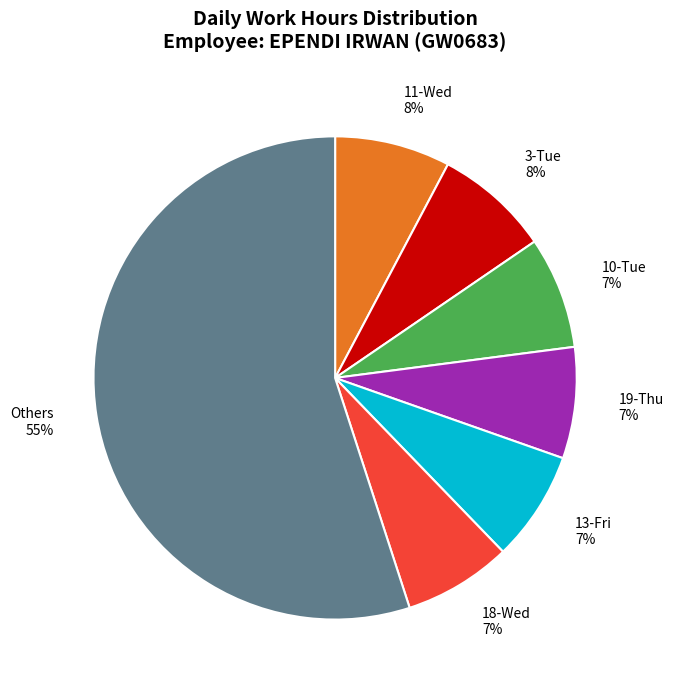

Count the number of slices in the pie.

7